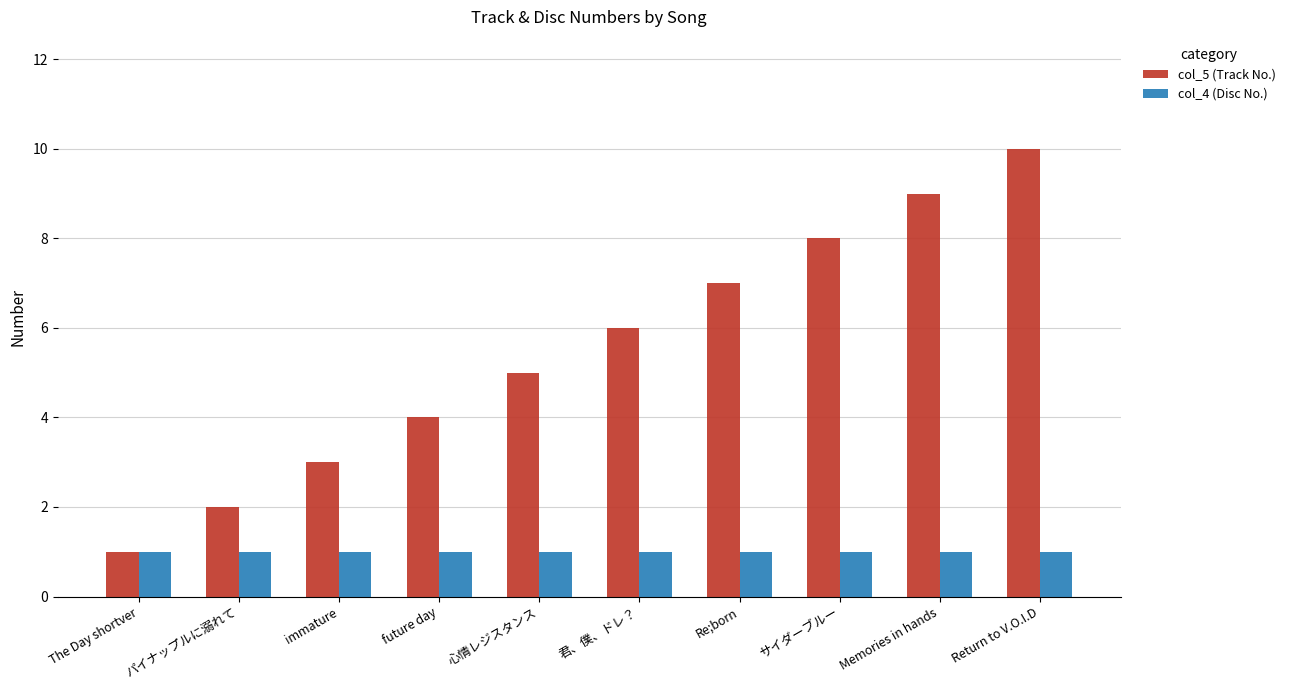

Rank the series at 心情レジスタンス from highest to lowest value.

col_5 (Track No.), col_4 (Disc No.)